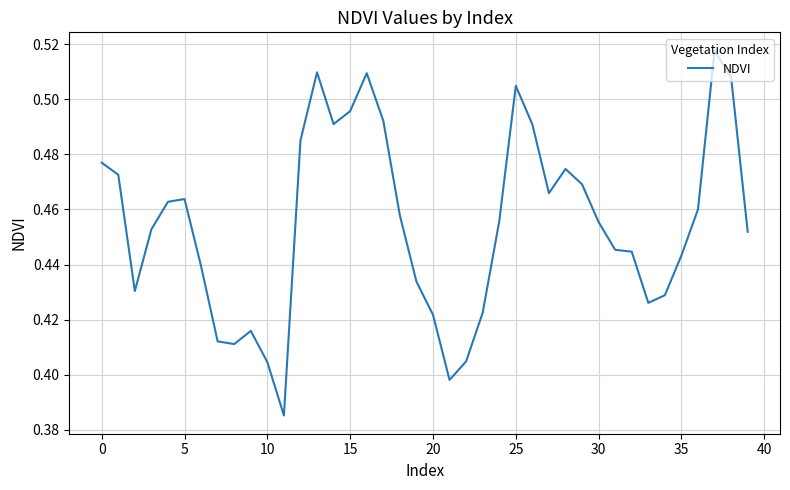

How many interior local valleys (lower than both neighbors) does the data have?

7